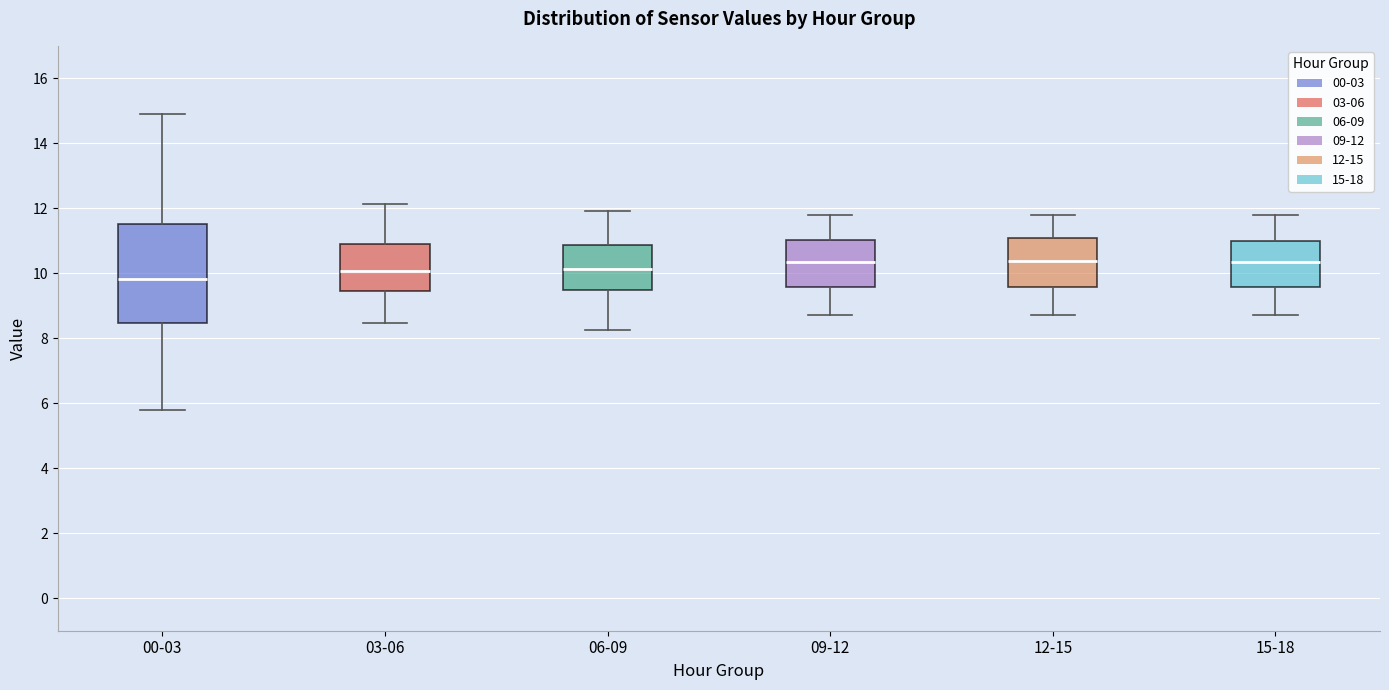

Which box has the lowest median line?

00-03